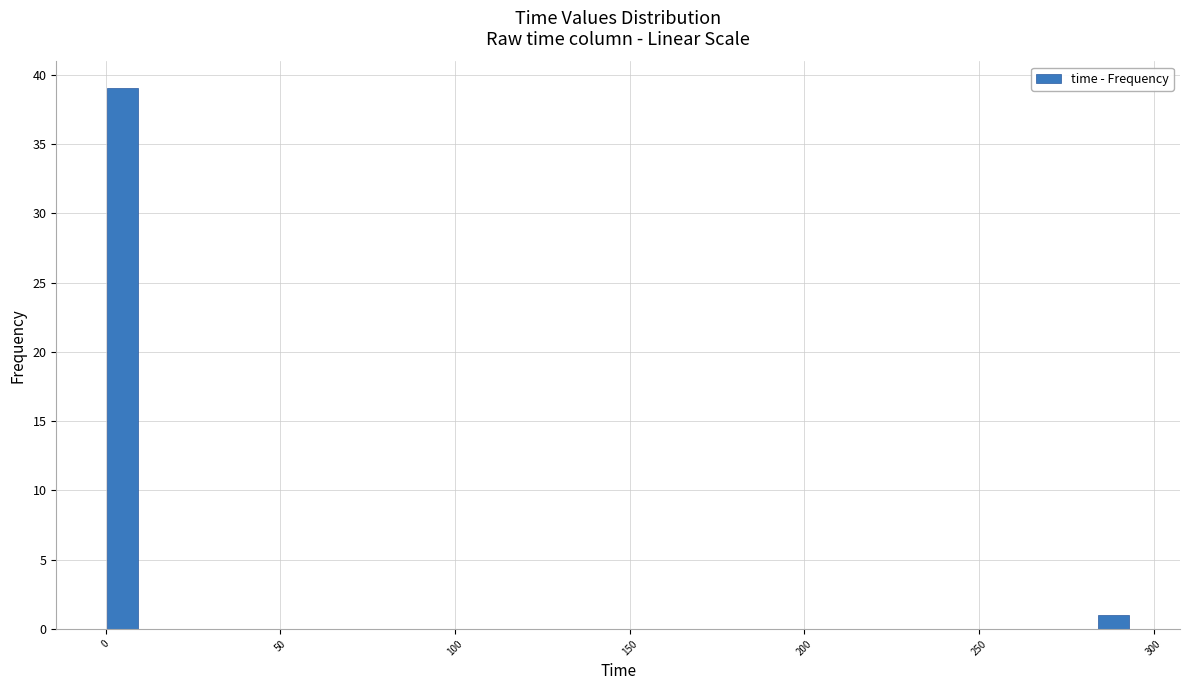

Around what value on the x-axis is the tallest bar? Give the approximate position of its centre, as read against the axis.

5